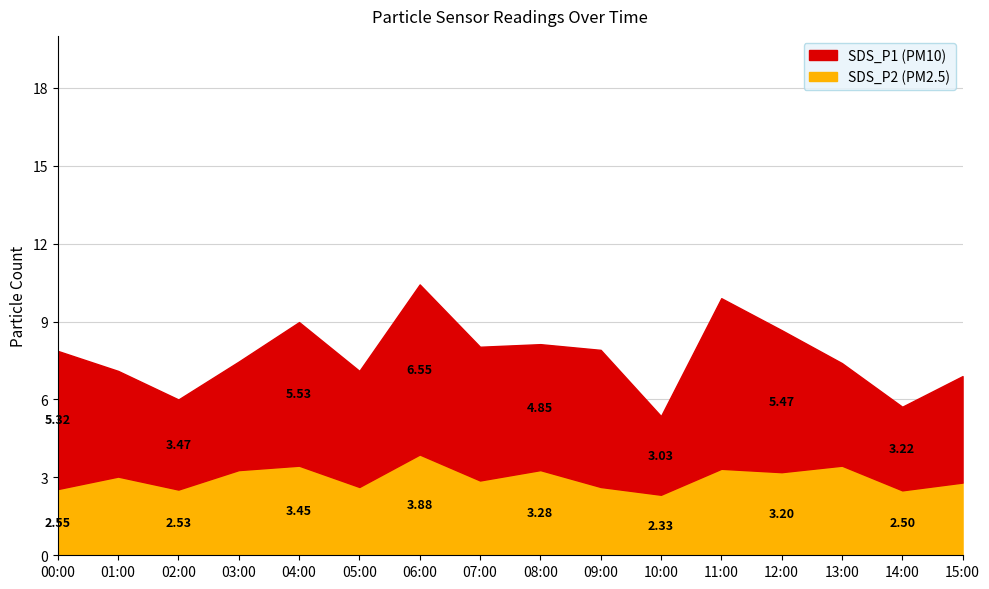

Between 02:00 and 05:00, which series saw the biggest shift?

SDS_P1